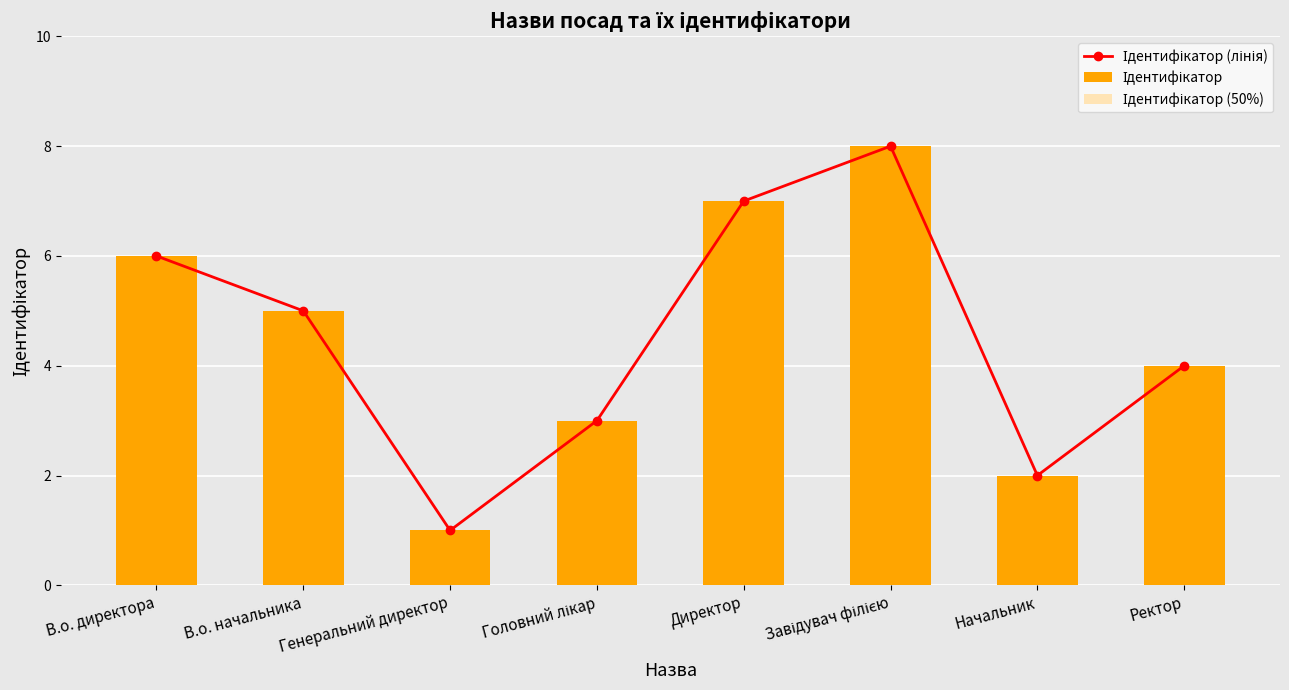

How many Ідентифікатор (лінія) values are between 3 and 7?

5